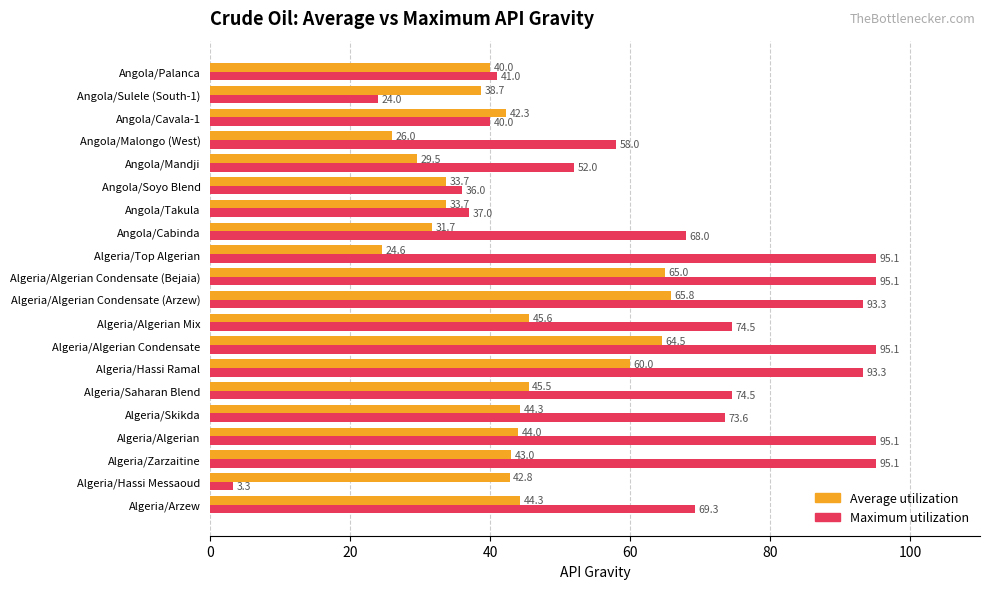

What is the sum of all Maximum utilization values?

1313.3